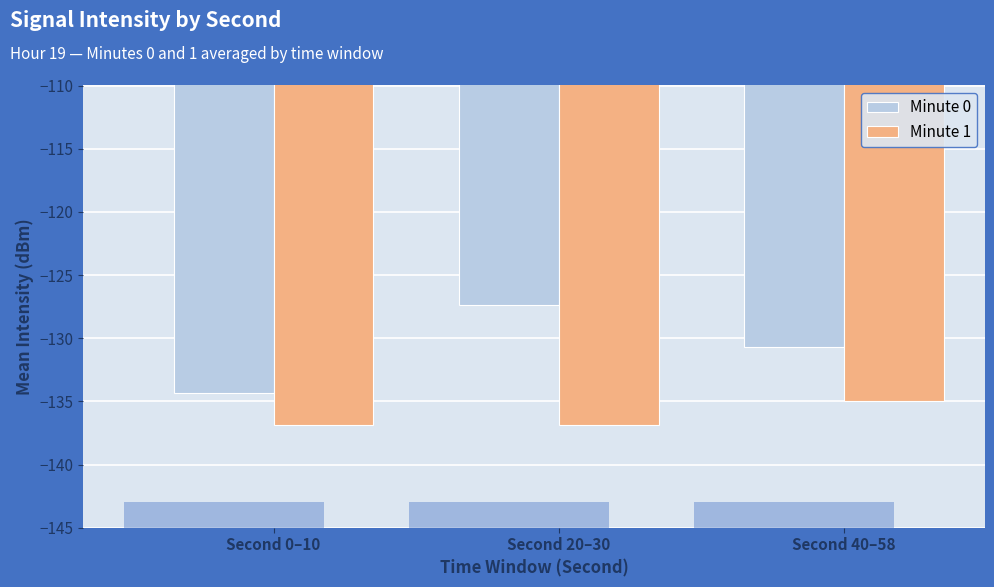

What is the difference between the maximum and second lowest values in the Minute 1 series?

1.9